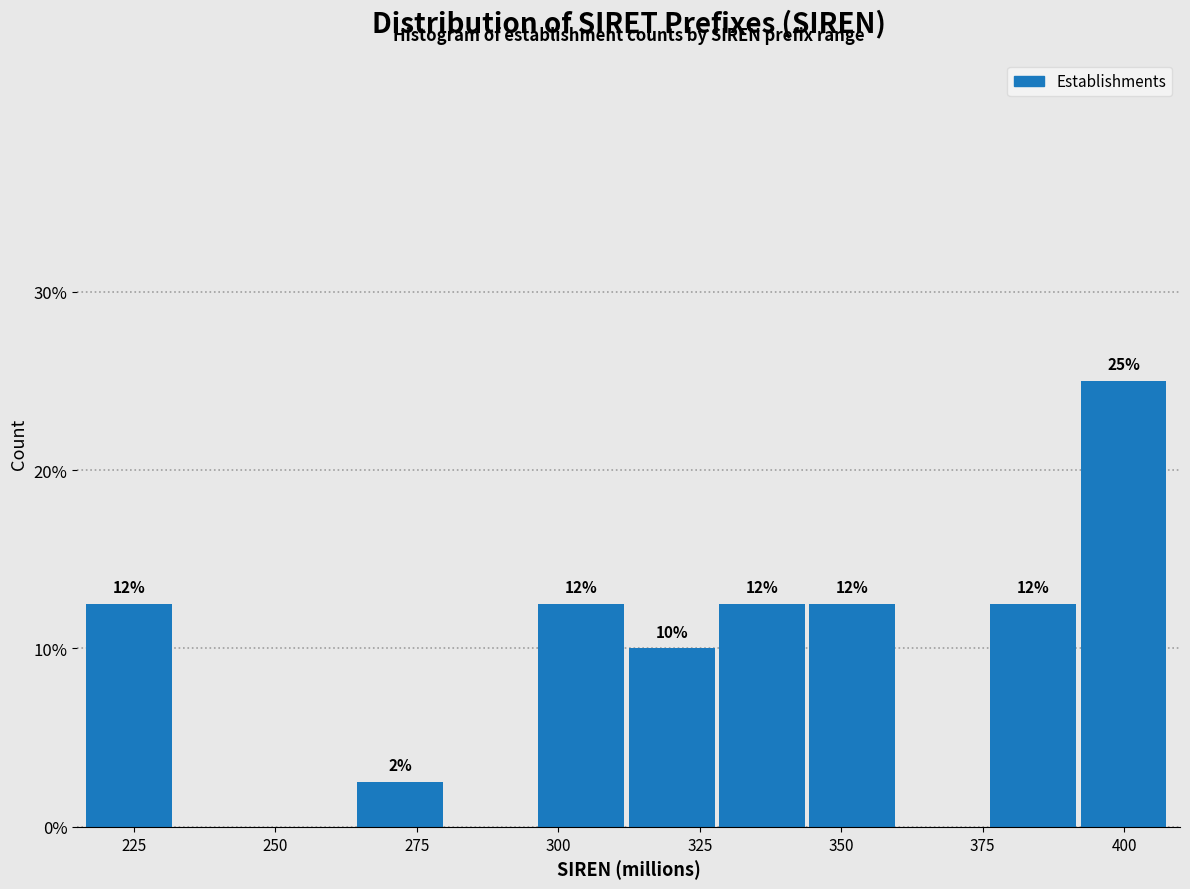

Around what value on the x-axis is the tallest bar? Give the approximate position of its centre, as read against the axis.

400